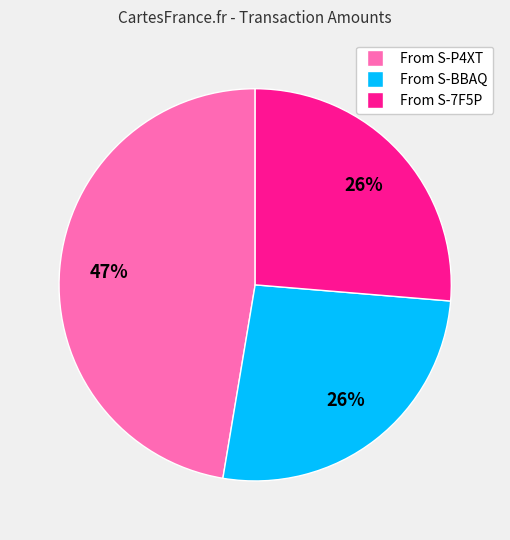

Is there a majority slice in this chart?

No